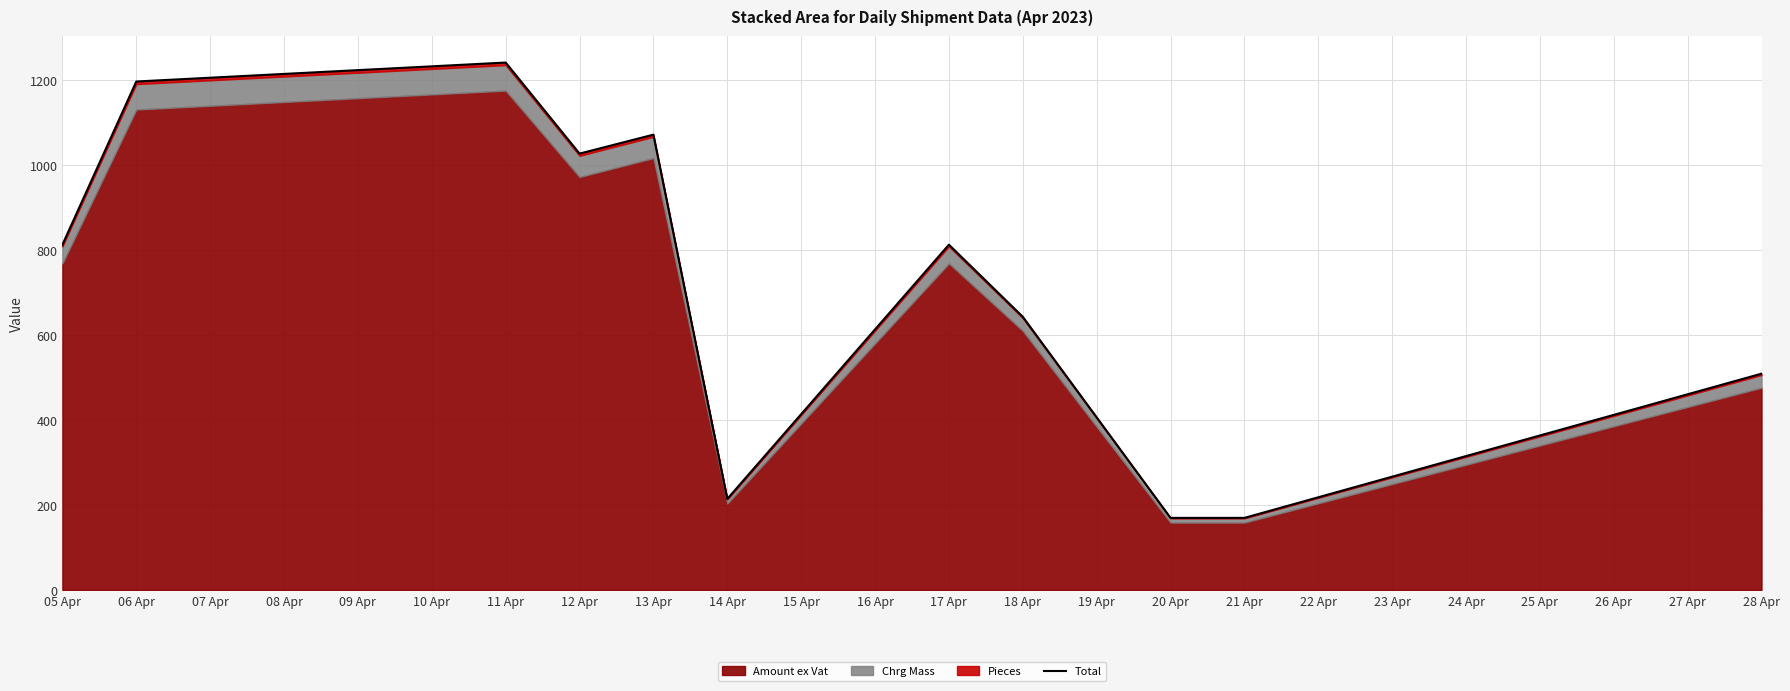

What is the sum of all values?

7864.7